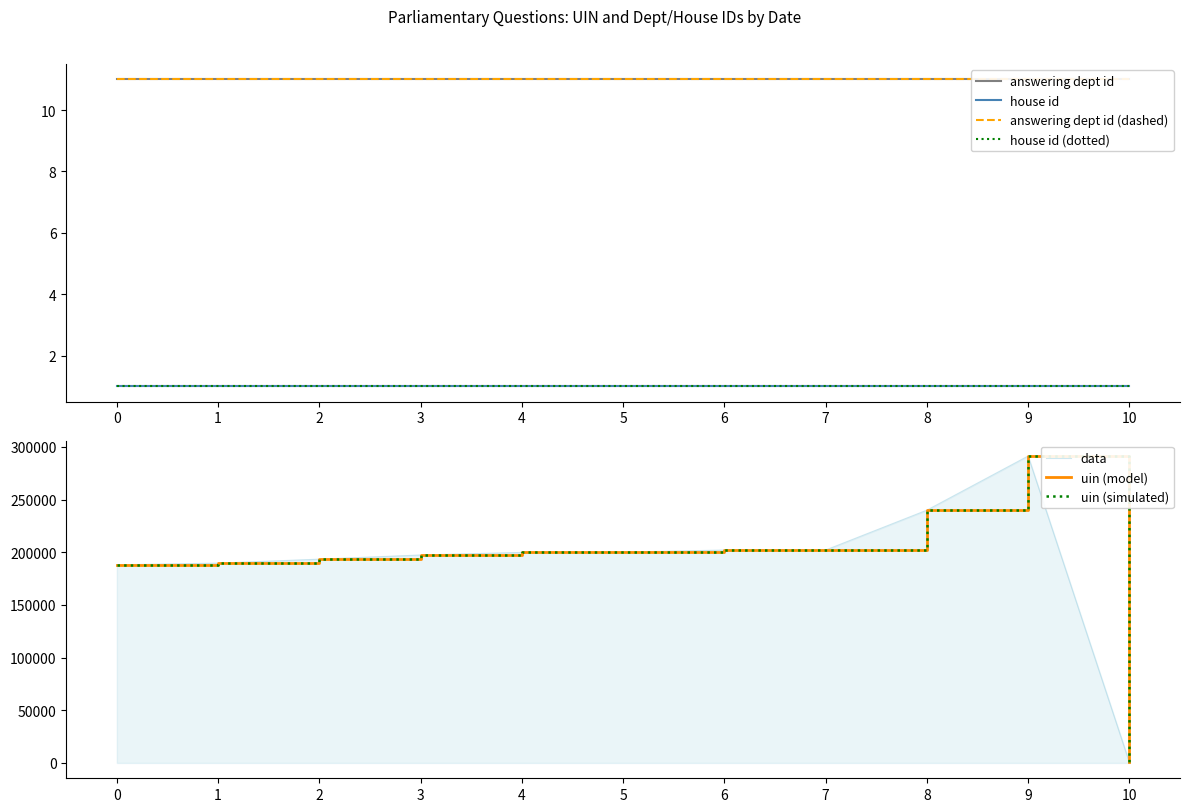

The uin series shows 335 at 2019-10-15. True or false?

False